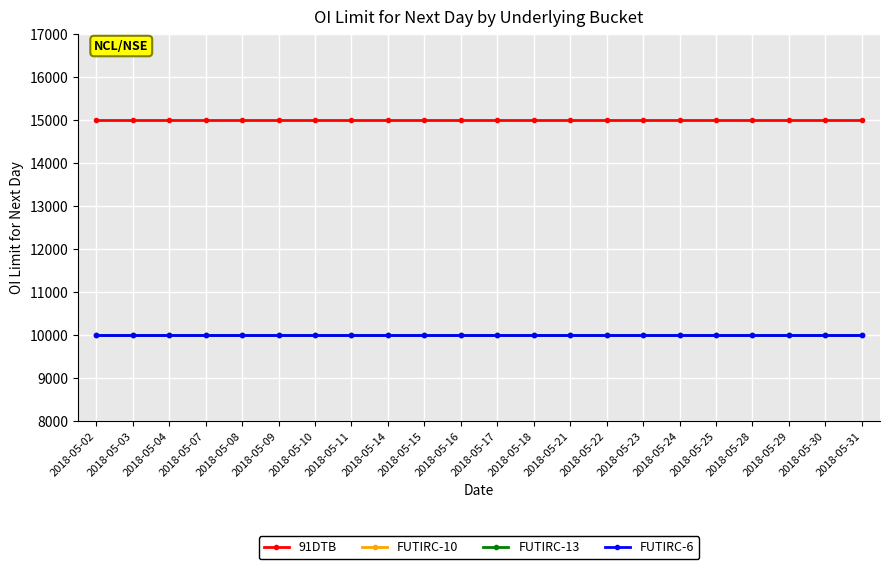

Does the chart have visible grid lines?

Yes